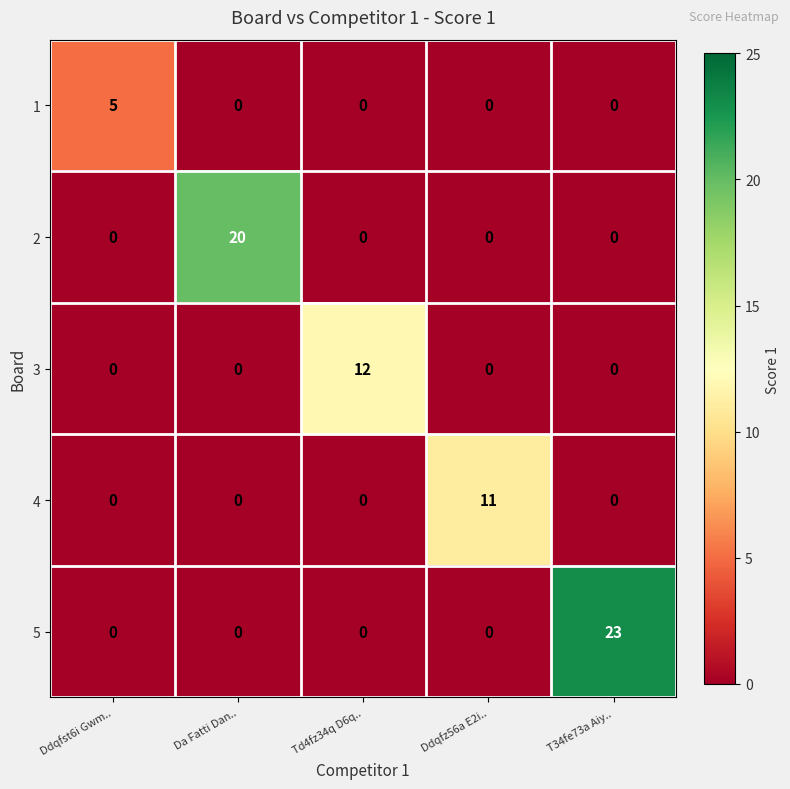

The 2 series shows 20 at Da Fatti Dan... True or false?

True